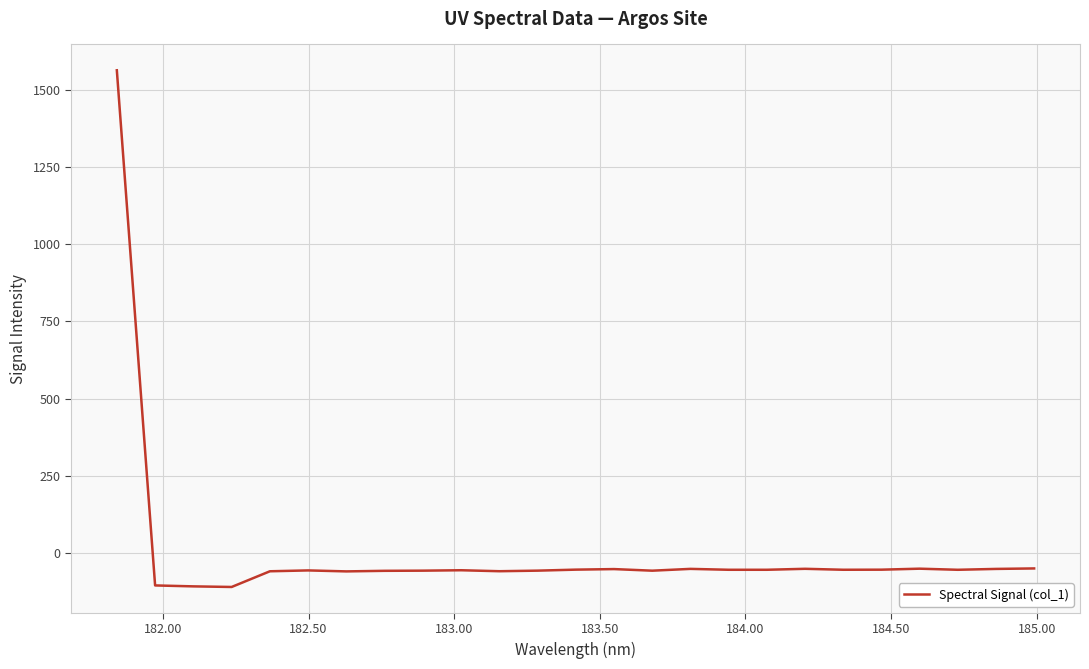

What is the maximum value shown in the chart?

1563.1